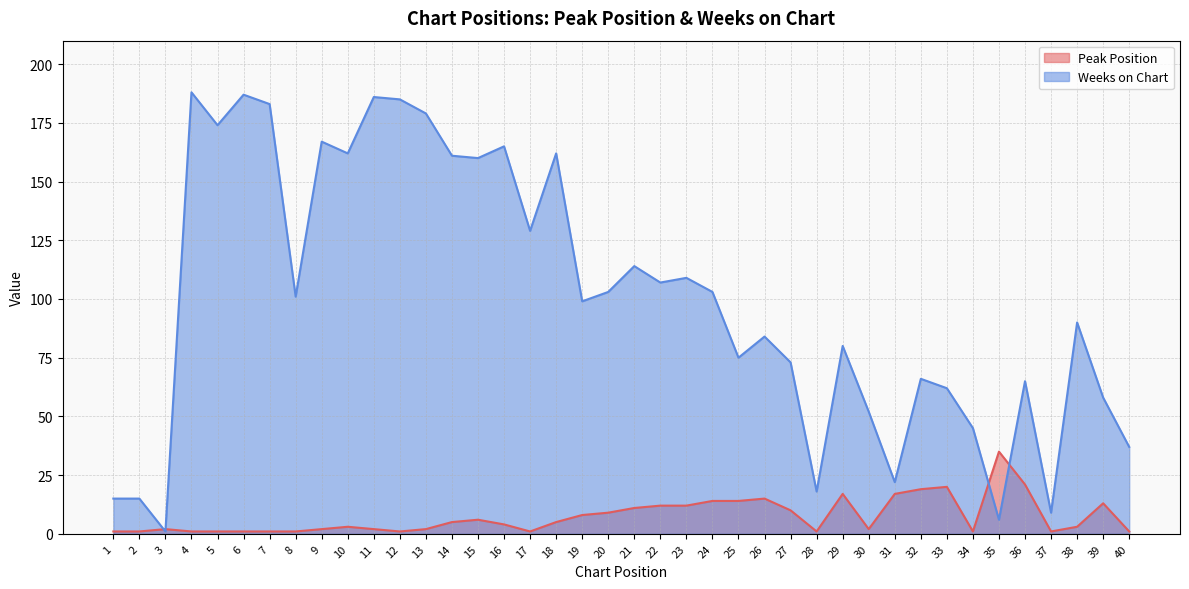

Between which two adjacent categories do Weeks on Chart and Peak Position first intersect?

2 and 3